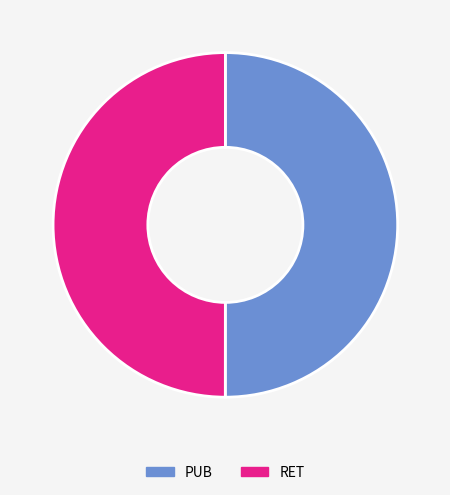

How many segments does this pie chart have?

2